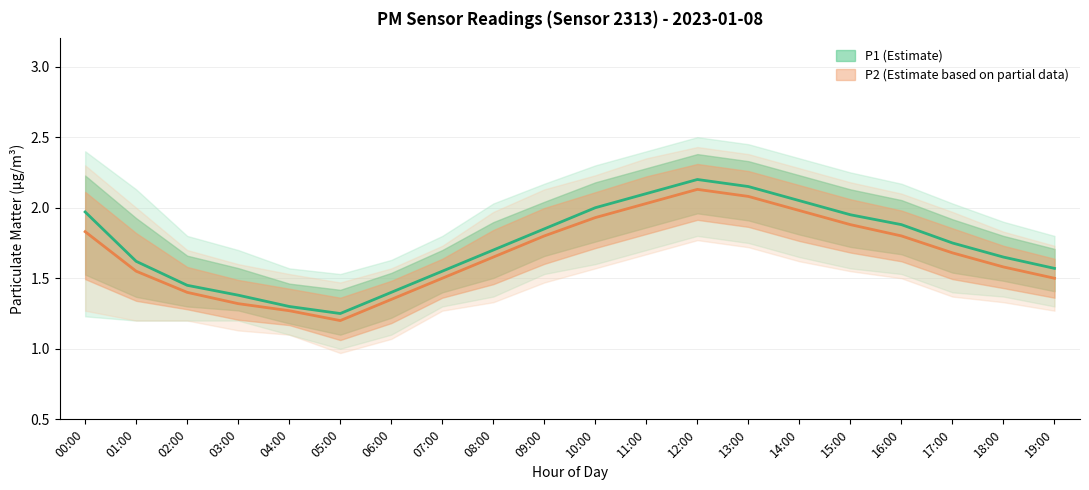

True or false: P1 (Estimate) and P2 (Estimate) cross at least once.

False